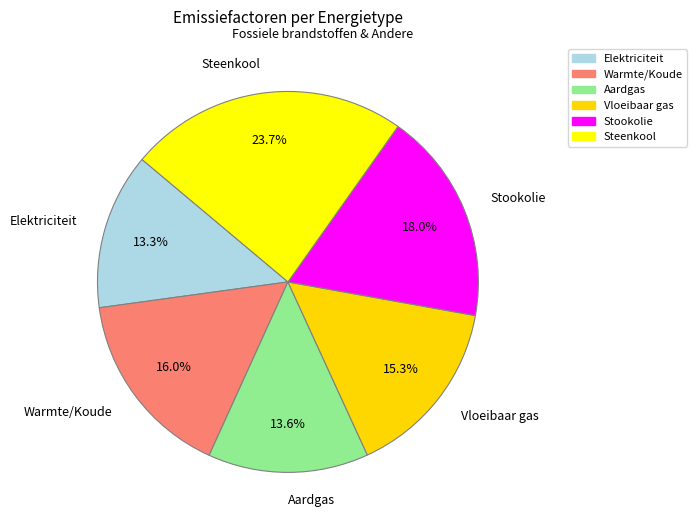

How many slices are in this pie chart?

6